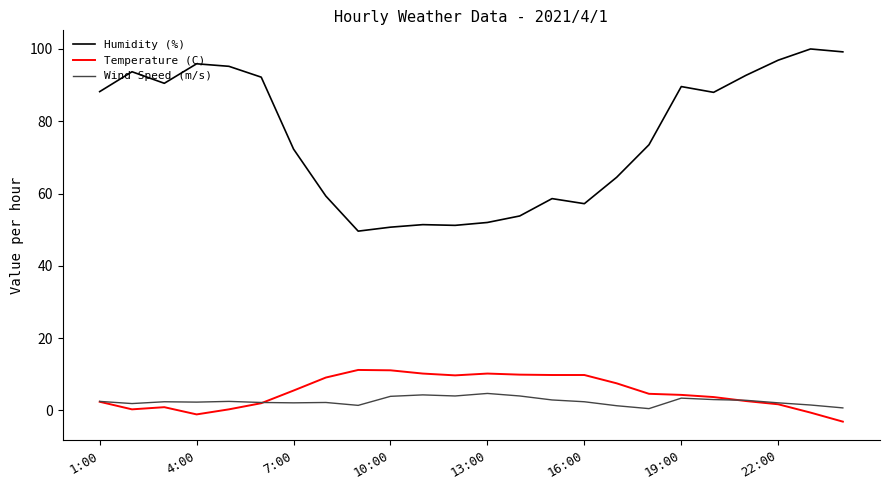

Which series has the widest spread of values?

Humidity (%)